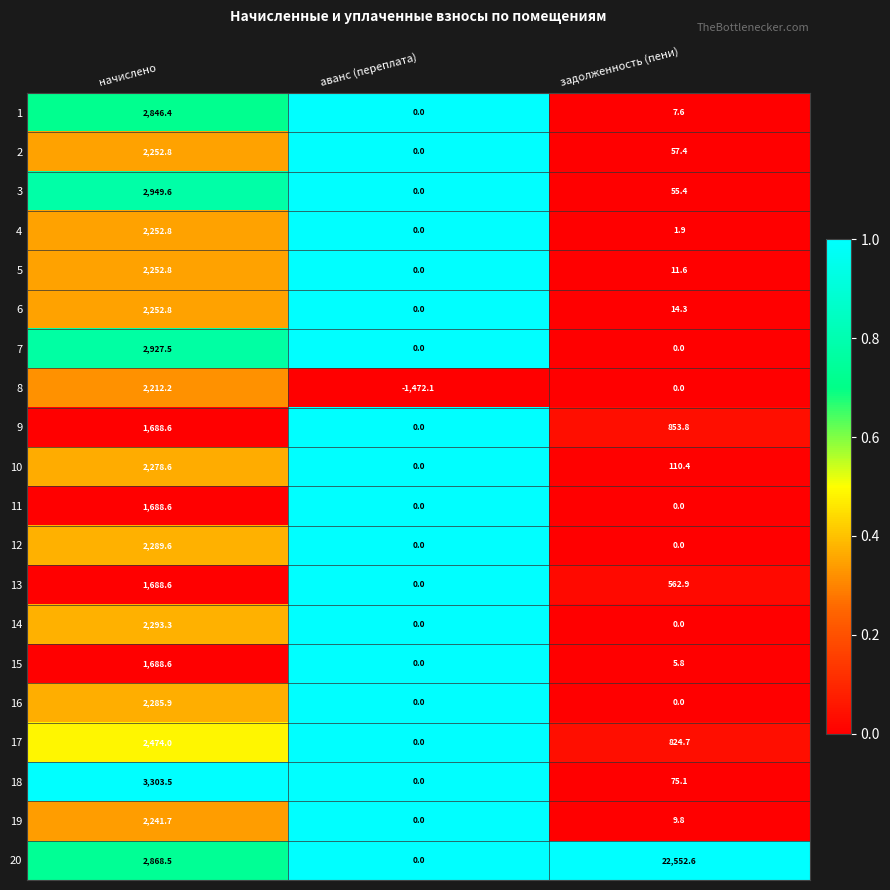

What is the difference between the maximum and second lowest values in the 9 series?

834.8